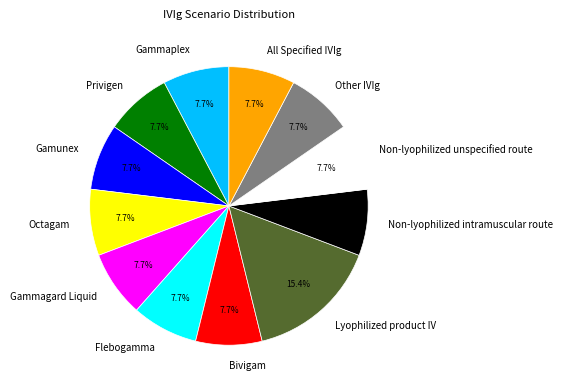

To the nearest percent, what percentage of the pie is All Specified IVIg?

8%